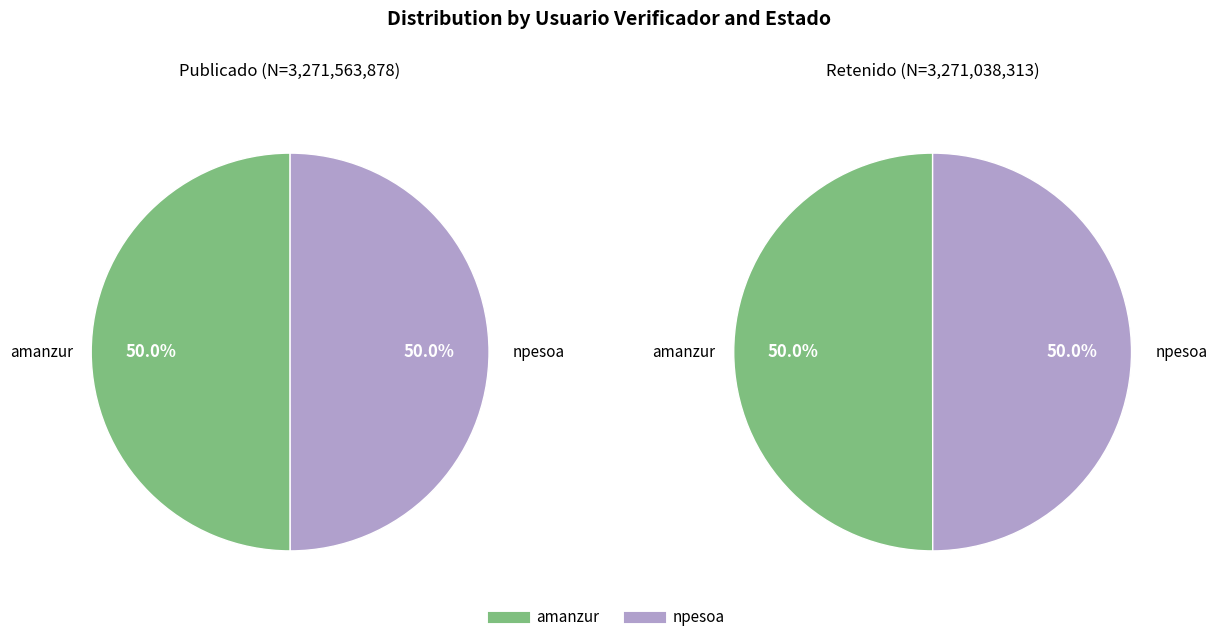

Combined, what portion of the pie is amanzur and npesoa?

100.0%